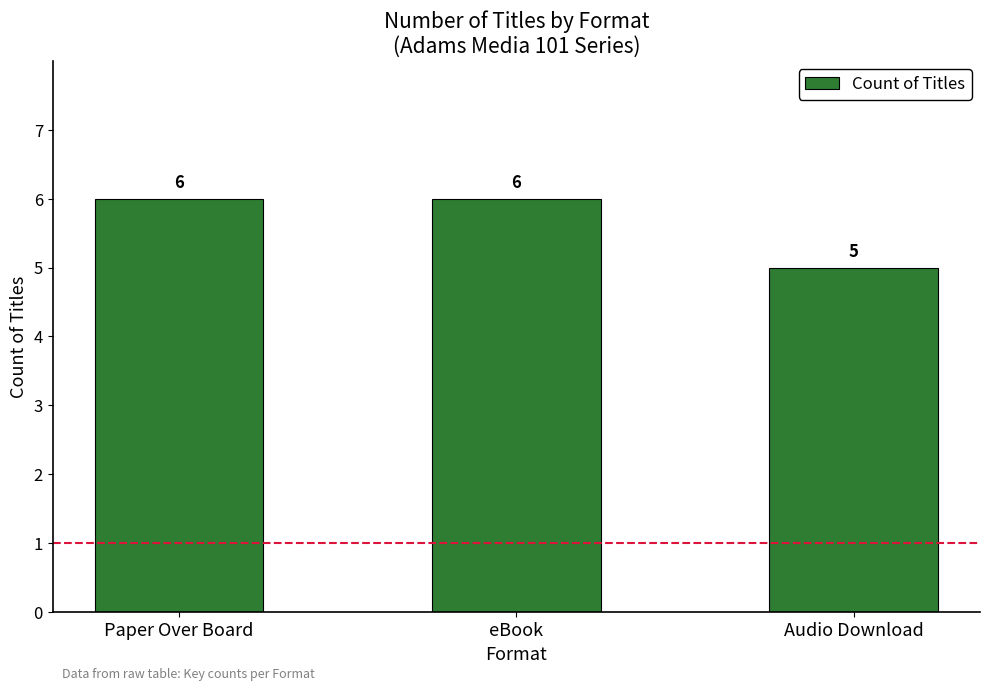

What is the value of the 3rd bar from the left?

5